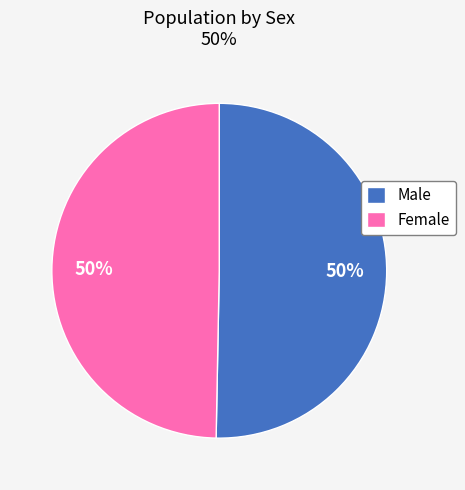

How many segments does this pie chart have?

2